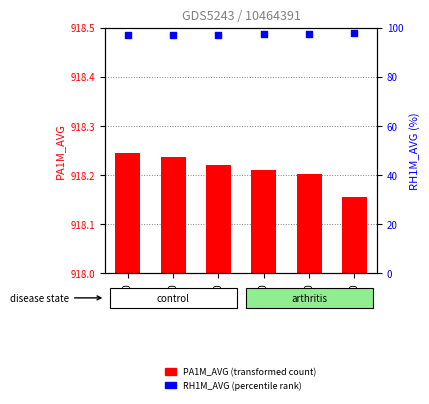

Which series reaches the minimum Y coordinate?

PA1M_AVG (hPa)